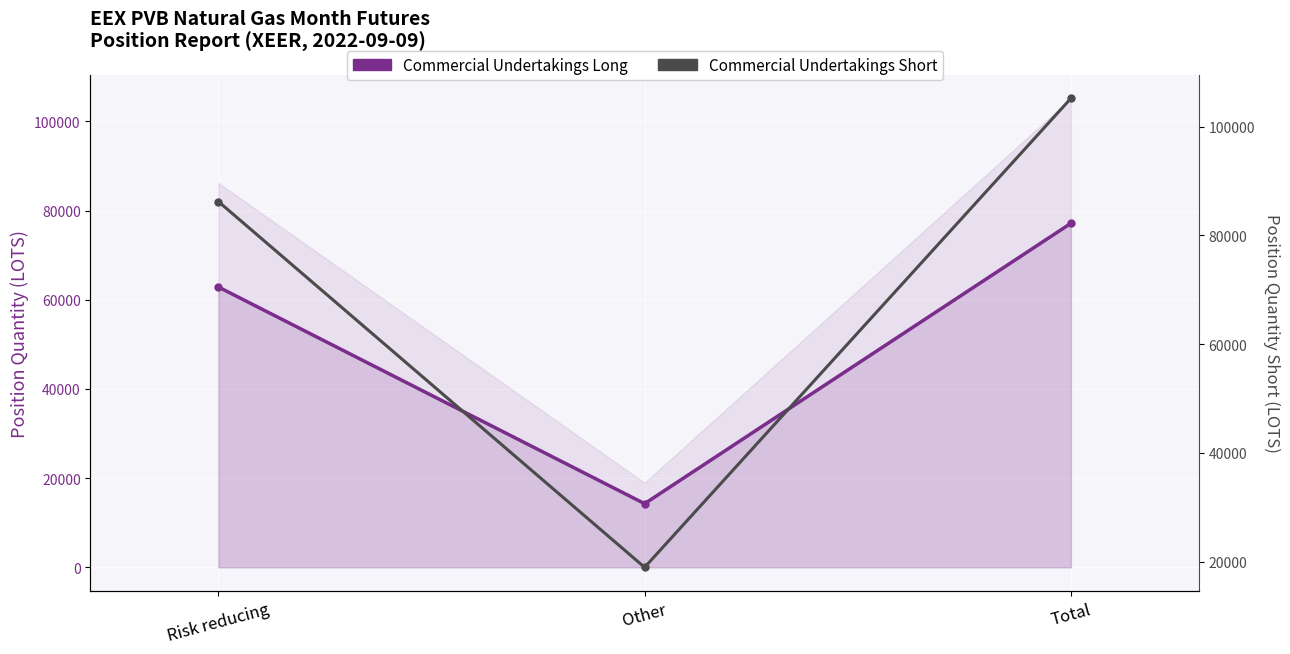

At which label is Commercial Undertakings Long closest to 45720?

Risk reducing